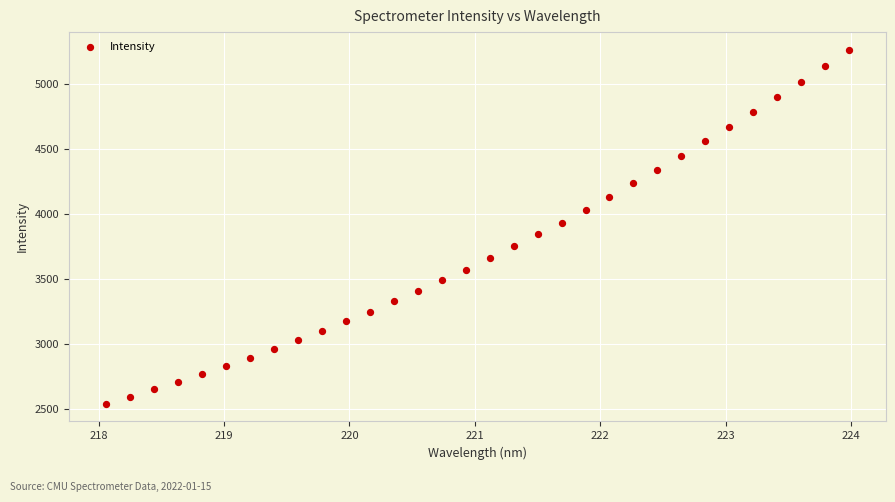

What is the range of Y values (max minus min)?

2726.0